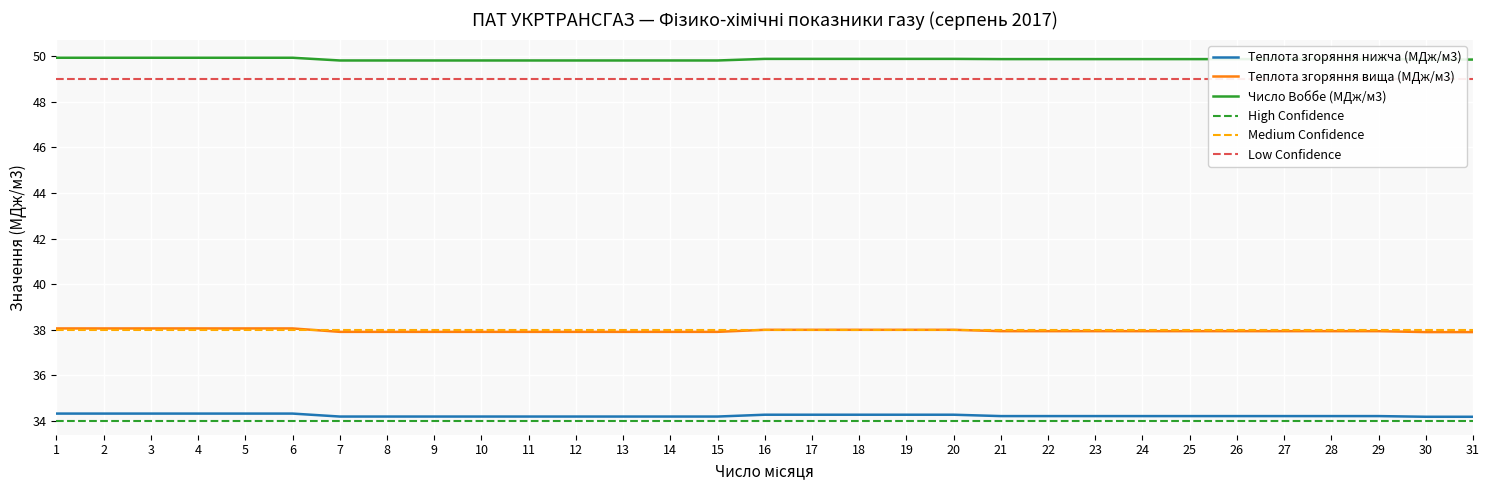

What are all the series names shown in the legend?

Теплота згоряння нижча (МДж/м3), Теплота згоряння вища (МДж/м3), Число Воббе (МДж/м3)